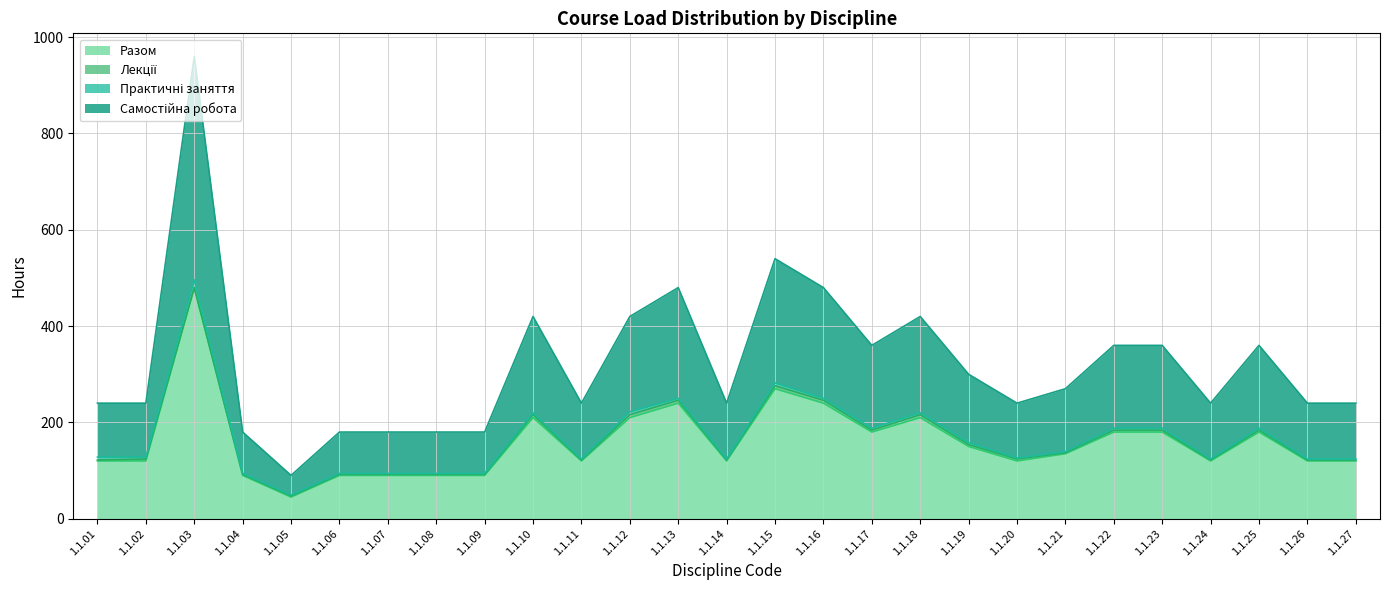

At which category is the sum across all series the highest?

1.1.03